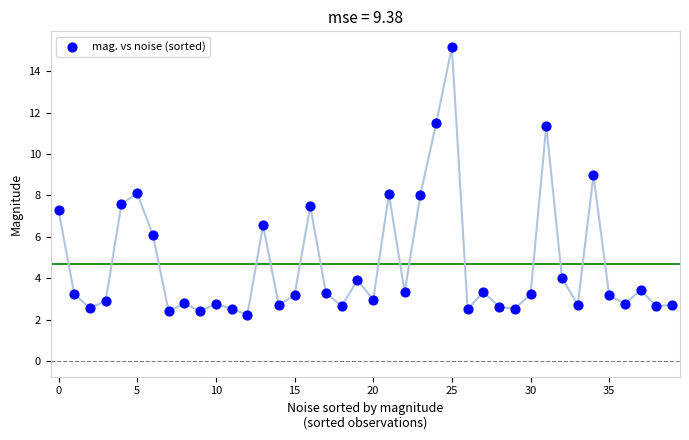

What is the range of Y values (max minus min)?

12.9